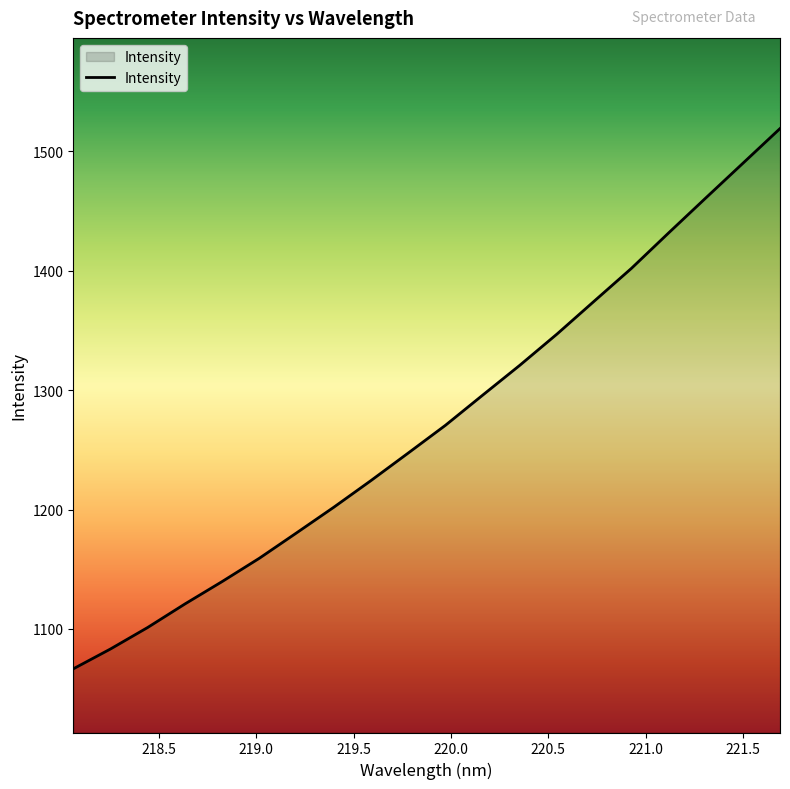

Does the chart have visible grid lines?

No